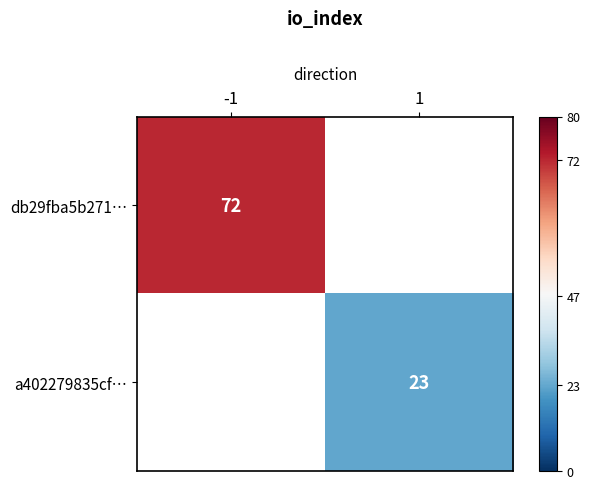

Is it true that a402279835cf… equals 23 at 1?

True